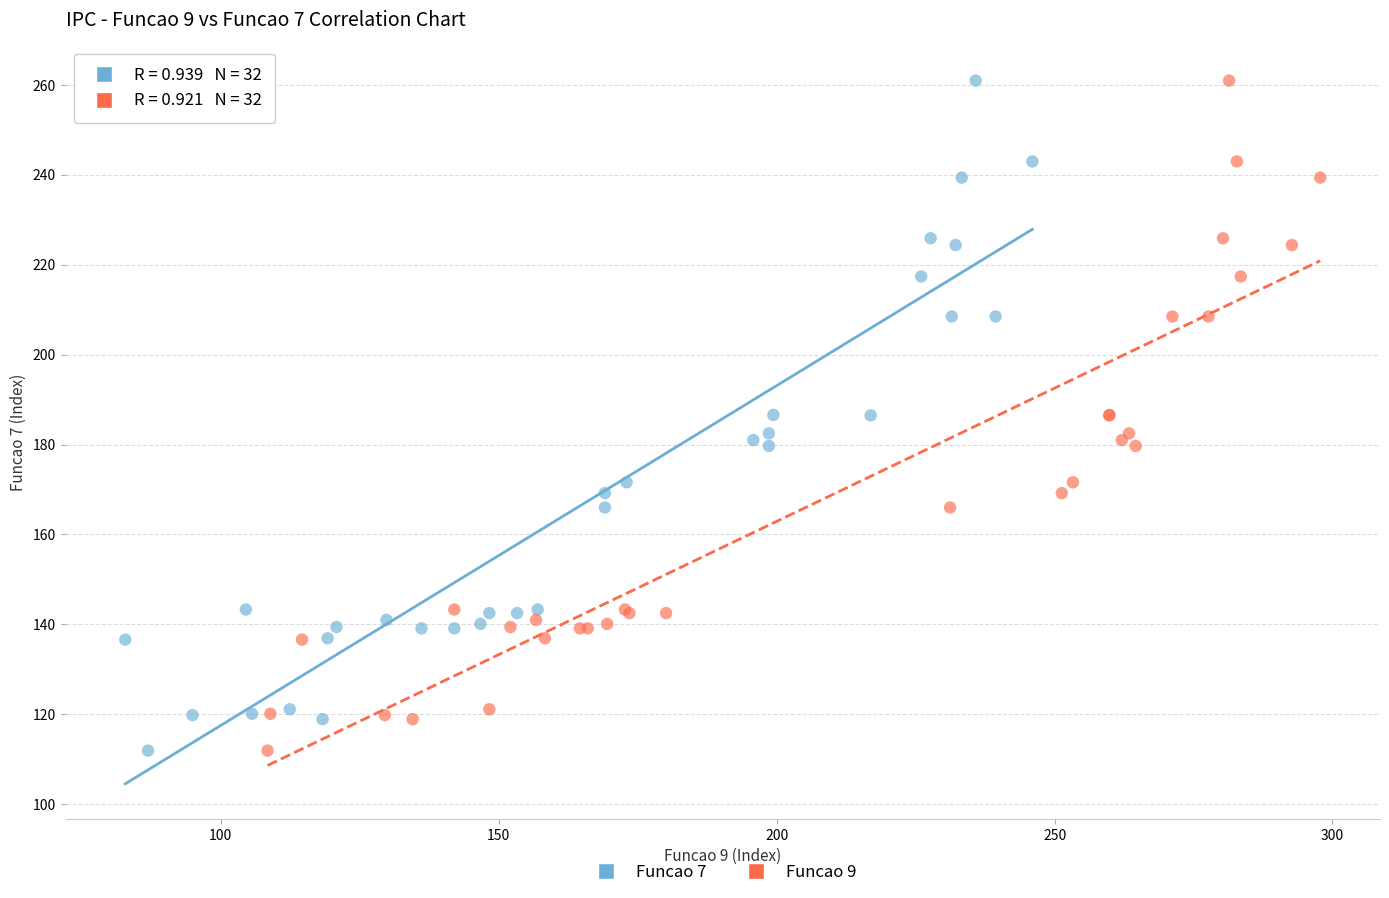

What are all the series names shown in the legend?

Funcao 7, Funcao 9